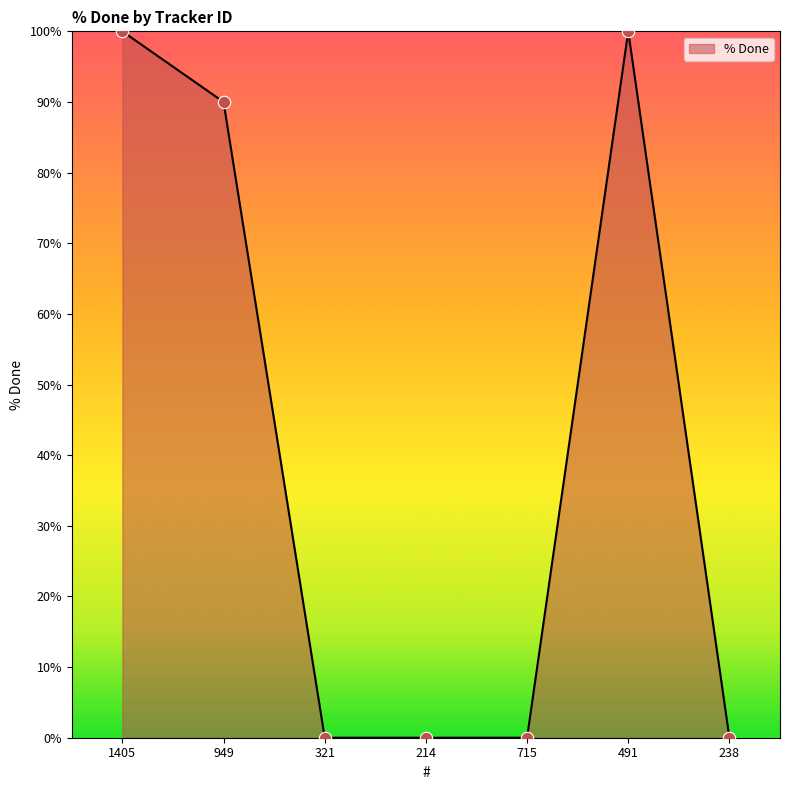

Between 949 and 715, which is larger?

949